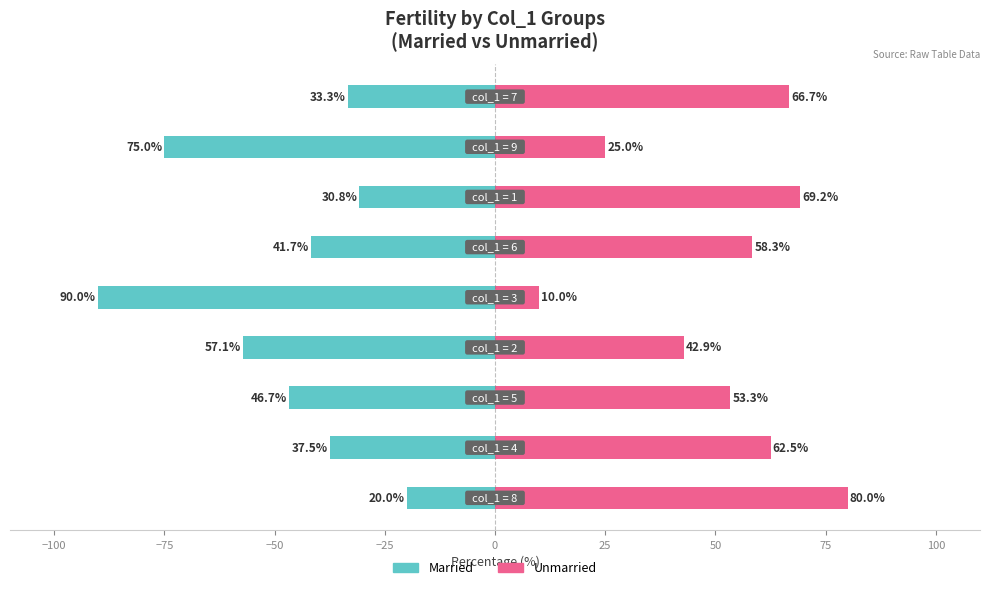

True or false: Married has a value of -43.7 at 25.

False